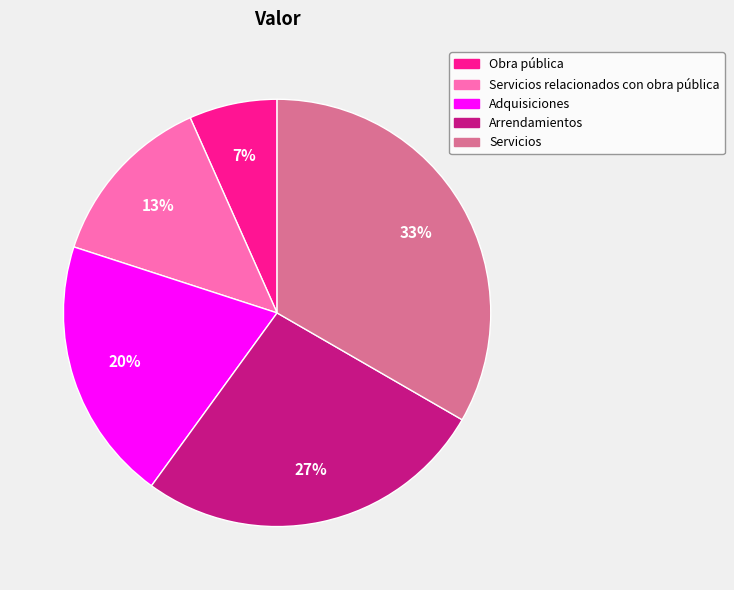

Do Arrendamientos and Servicios relacionados con obra pública together represent more than half of the pie?

No